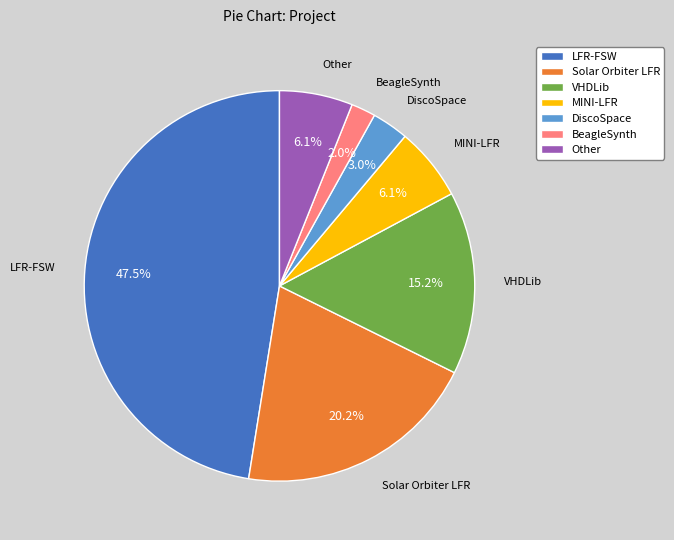

Is DiscoSpace the majority of the pie?

No